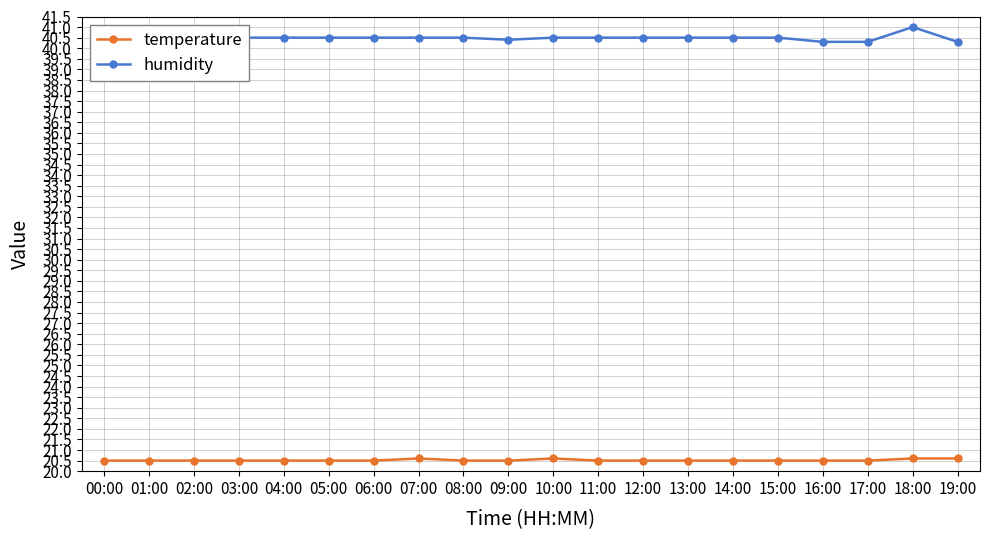

Read the temperature value at 14:00.

20.5